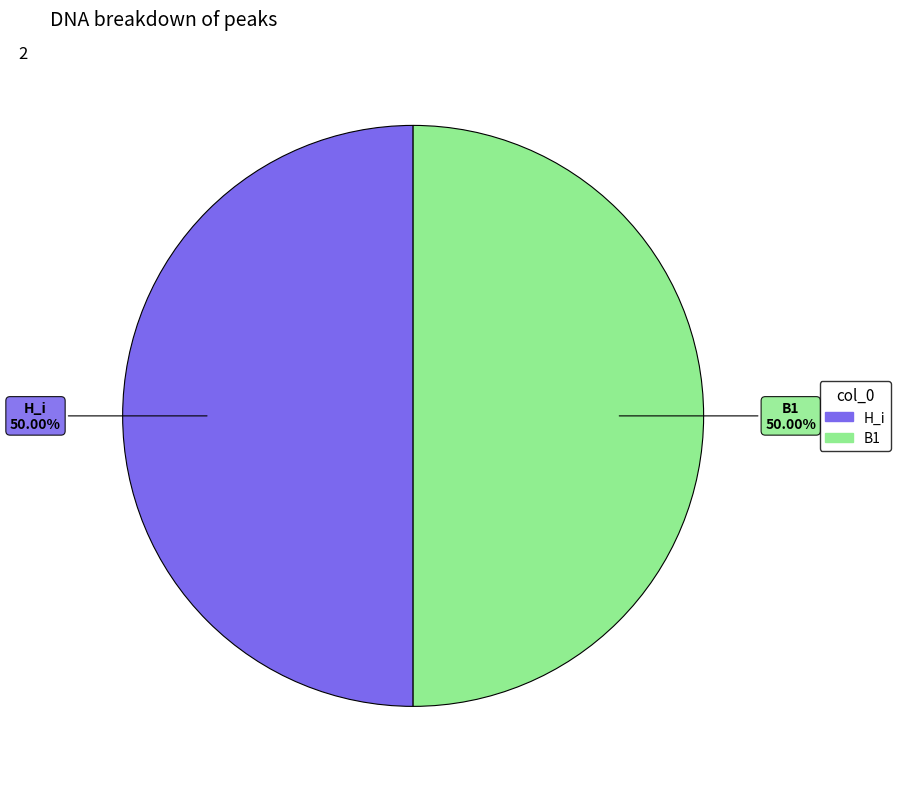

Which category has the smallest portion of the pie?

HB1